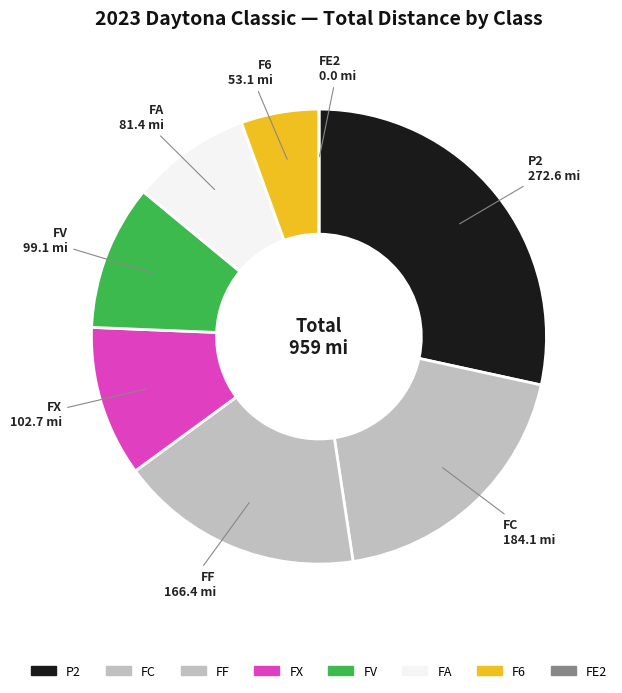

Which category has the biggest portion of the pie?

P2